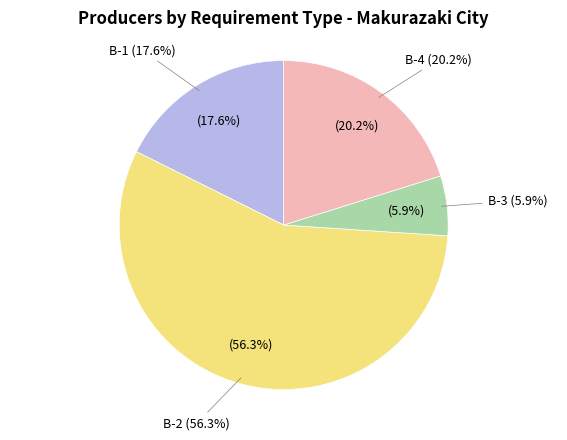

What is the smallest slice in the pie chart?

B-3